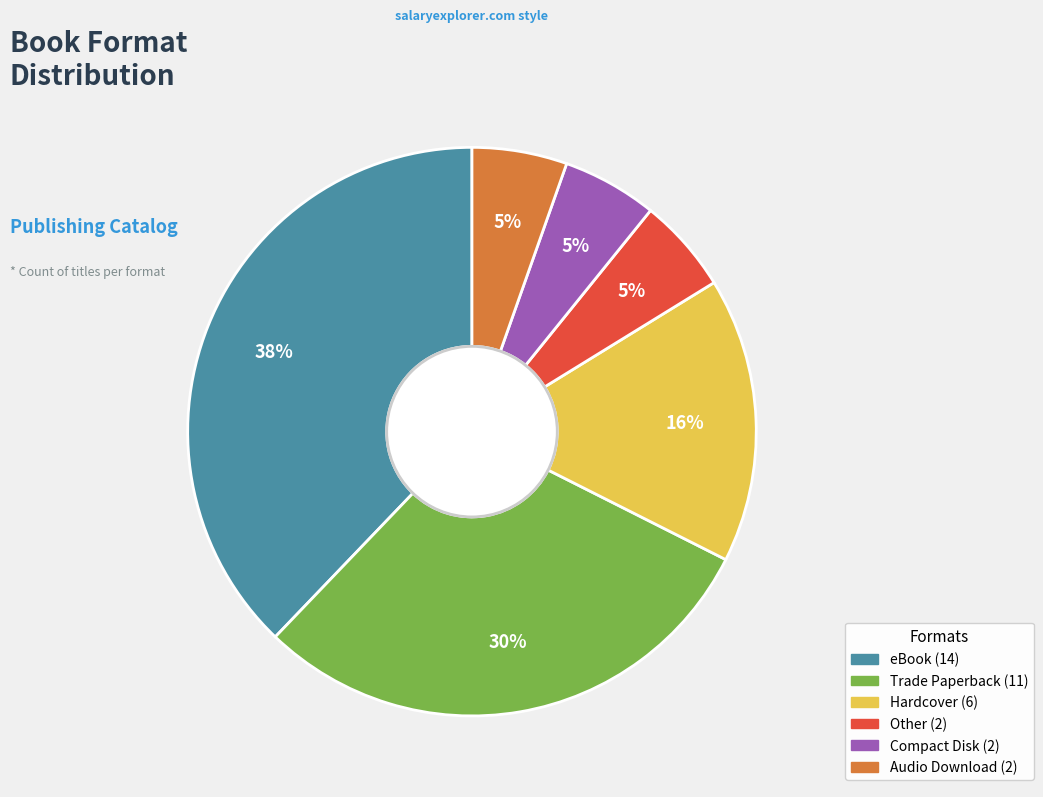

Does any single category account for the majority?

No